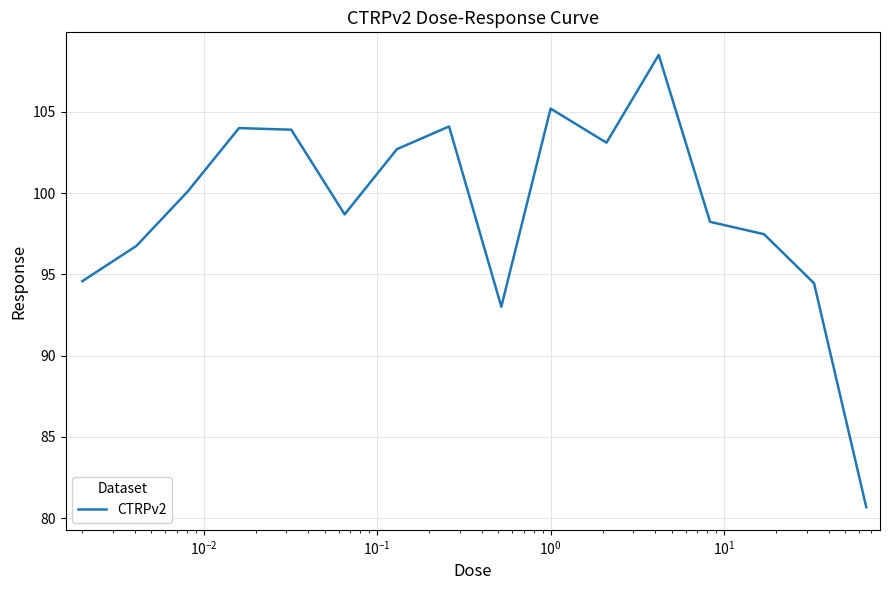

What is the minimum value shown in the chart?

80.7